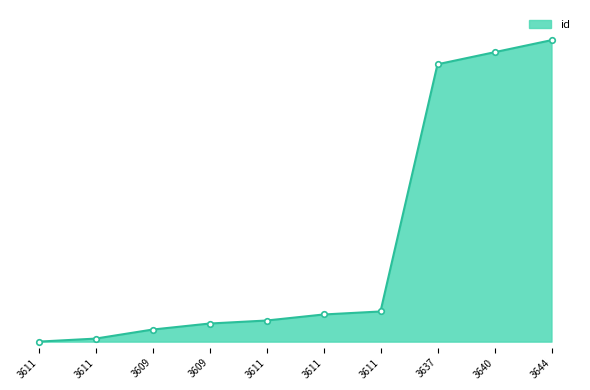

True or false: the data shows 9 at 3611.

True